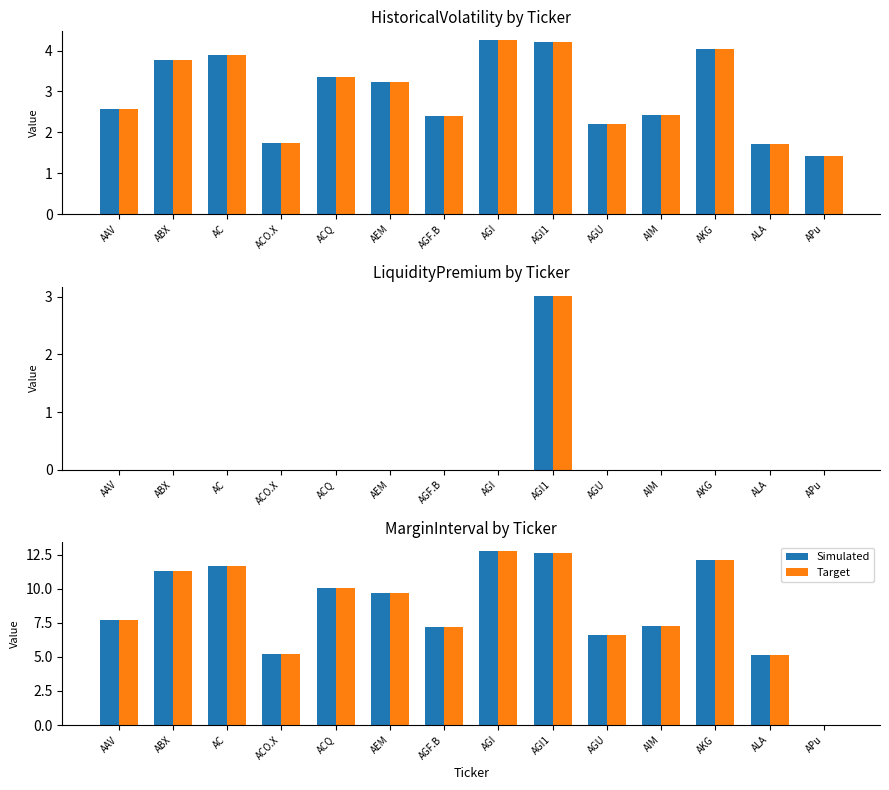

Which series has the largest total across all categories?

Simulated